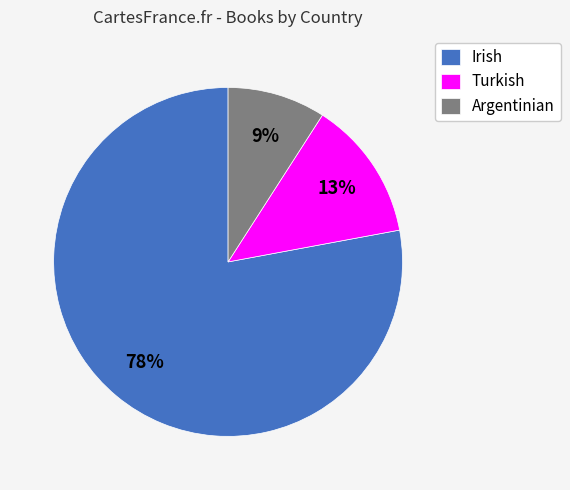

Is Irish the majority of the pie?

Yes